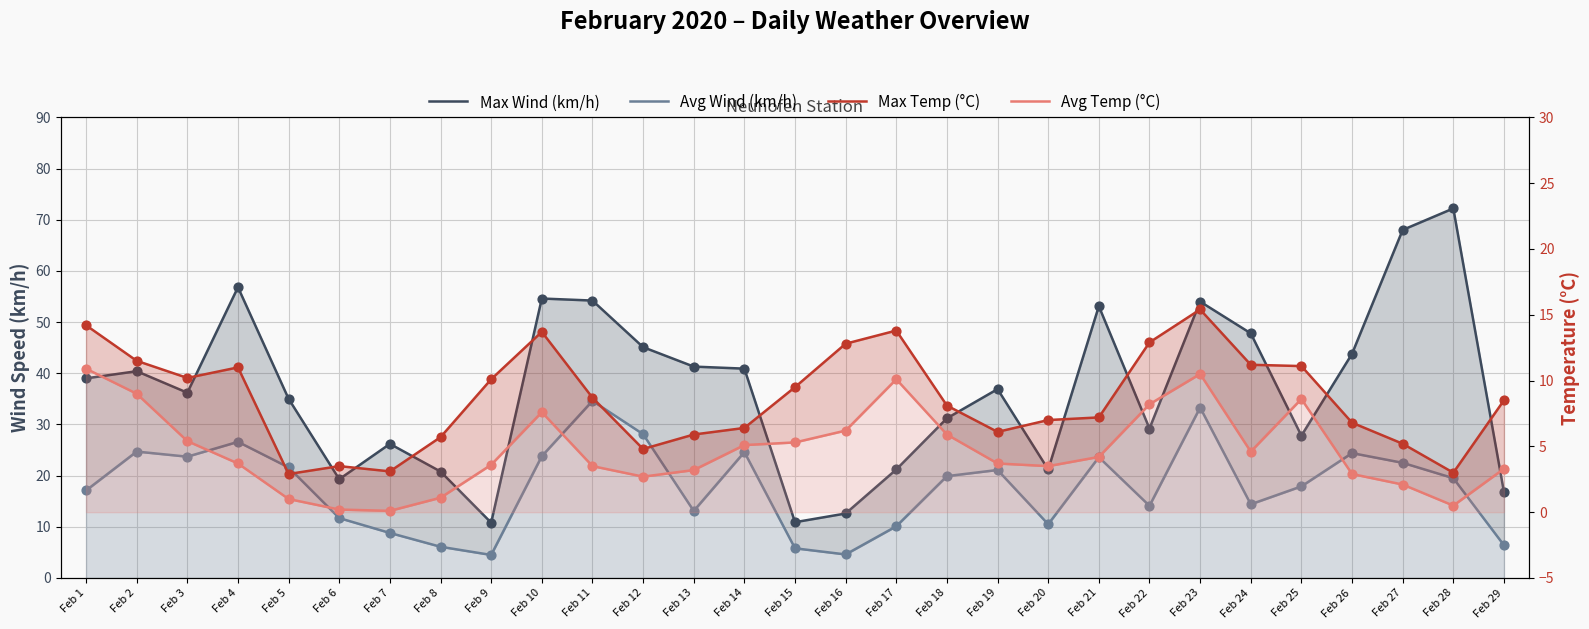

What is the total value across all series at Feb 5?

60.5